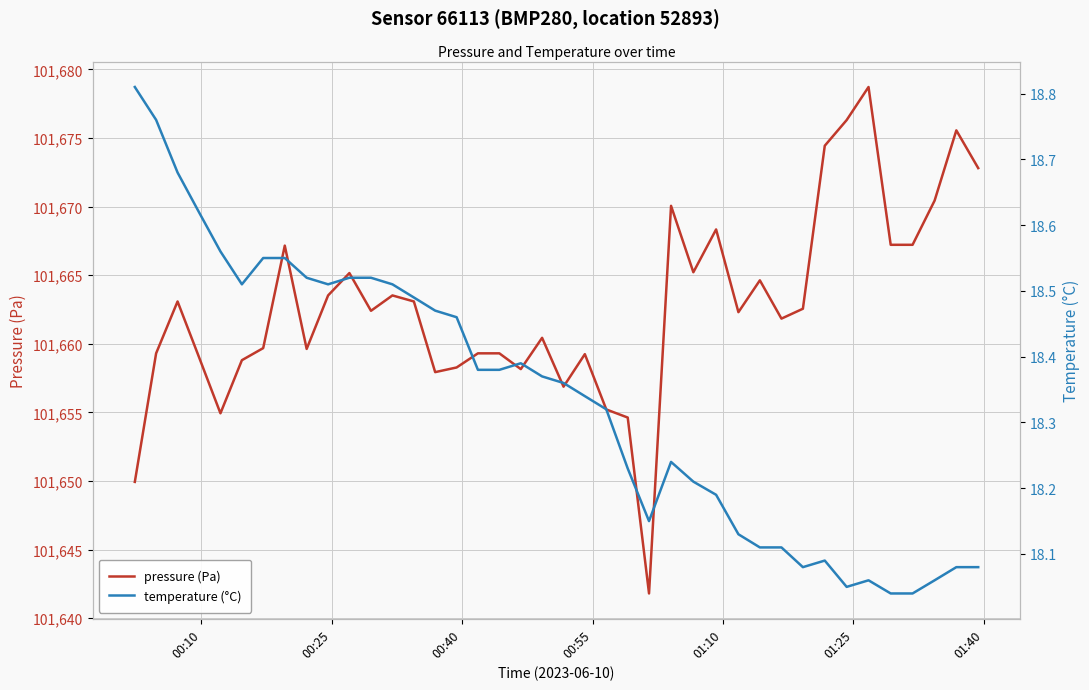

What is the highest value of the pressure (Pa) series?

101678.7